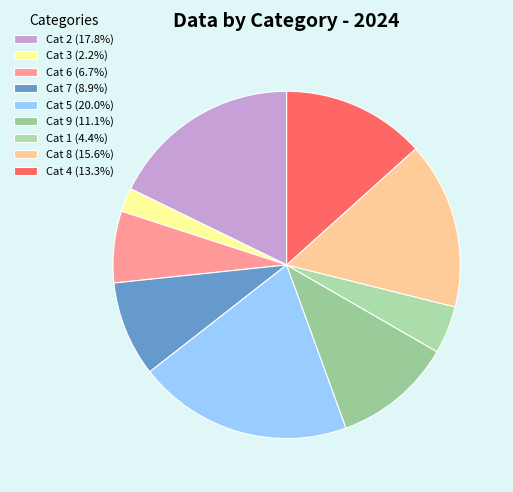

How many slices are in this pie chart?

9